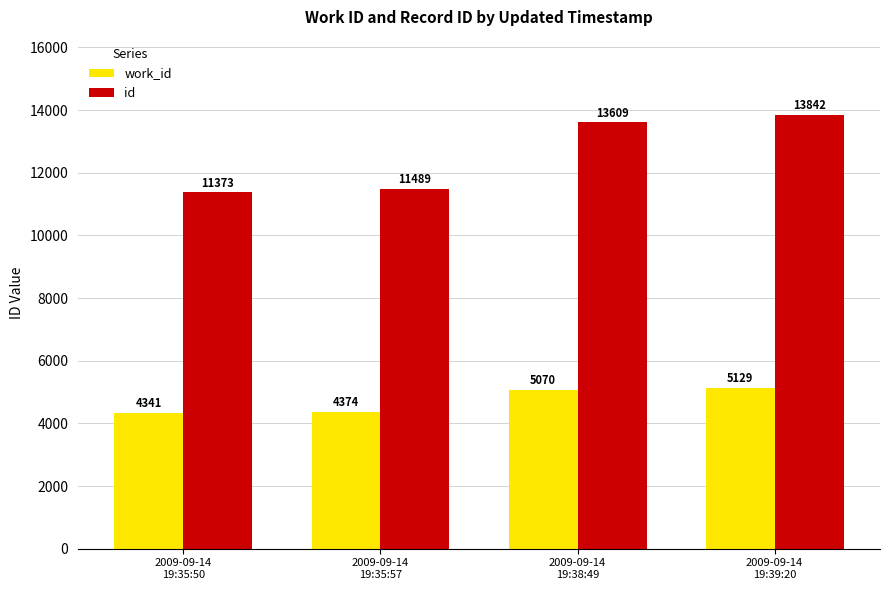

Reading left to right, transcribe all the data shown in this chart.

work_id: 2009-09-14
19:35:50=4341	2009-09-14
19:35:57=4374	2009-09-14
19:38:49=5070	2009-09-14
19:39:20=5129
id: 2009-09-14
19:35:50=11373	2009-09-14
19:35:57=11489	2009-09-14
19:38:49=13609	2009-09-14
19:39:20=13842